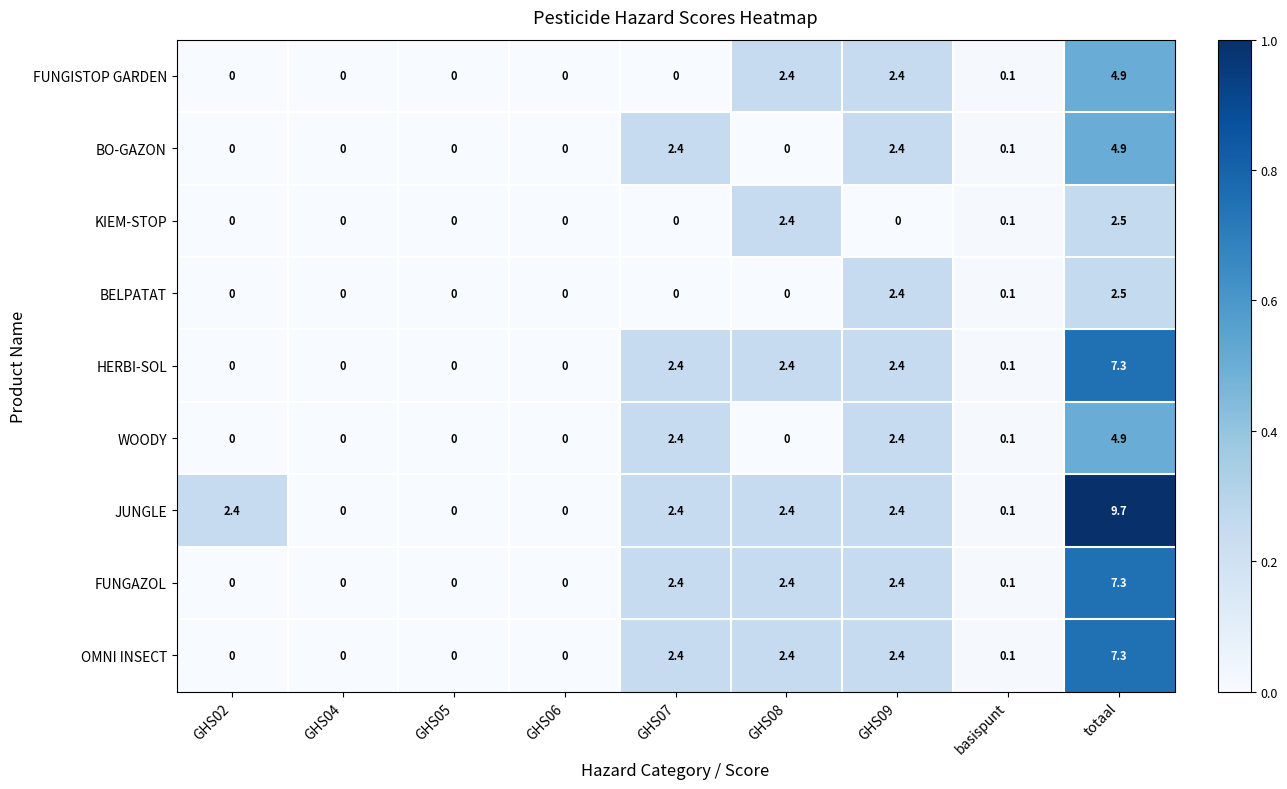

What is the total value across all series at GHS07?

14.4